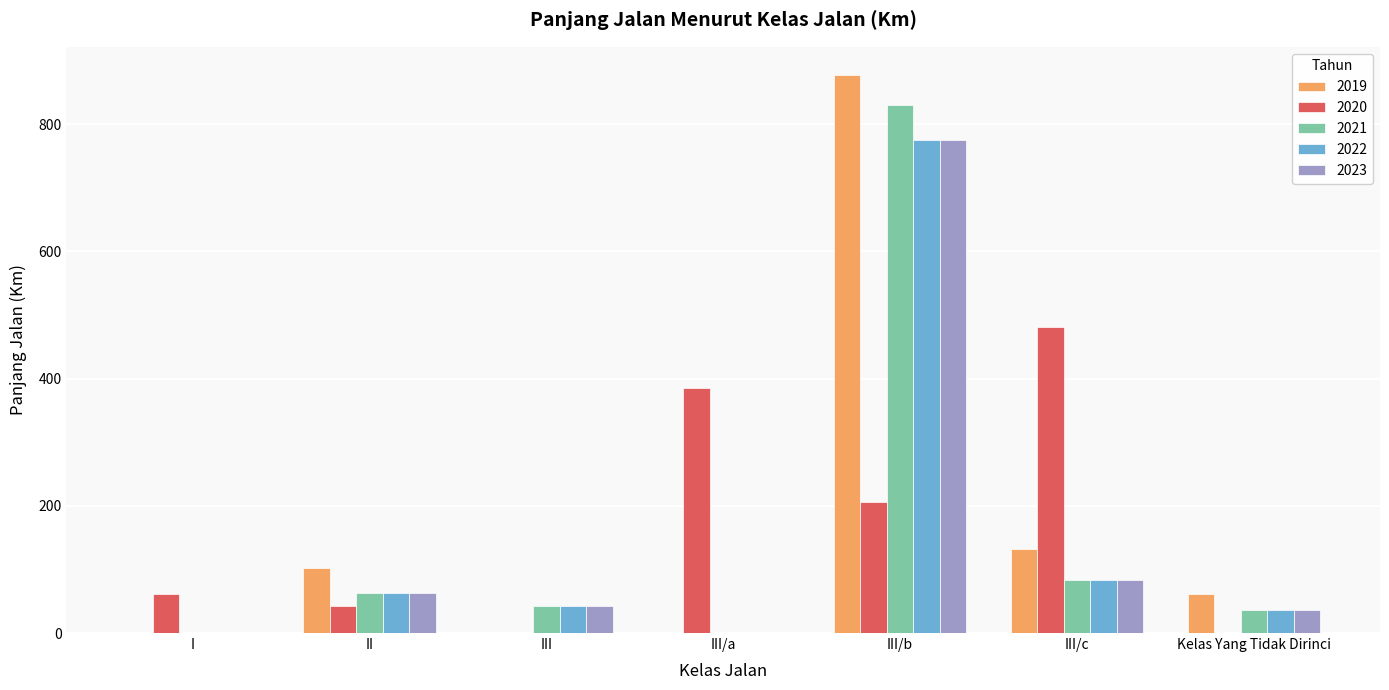

Which category has the highest value in the 2020 series?

III/c